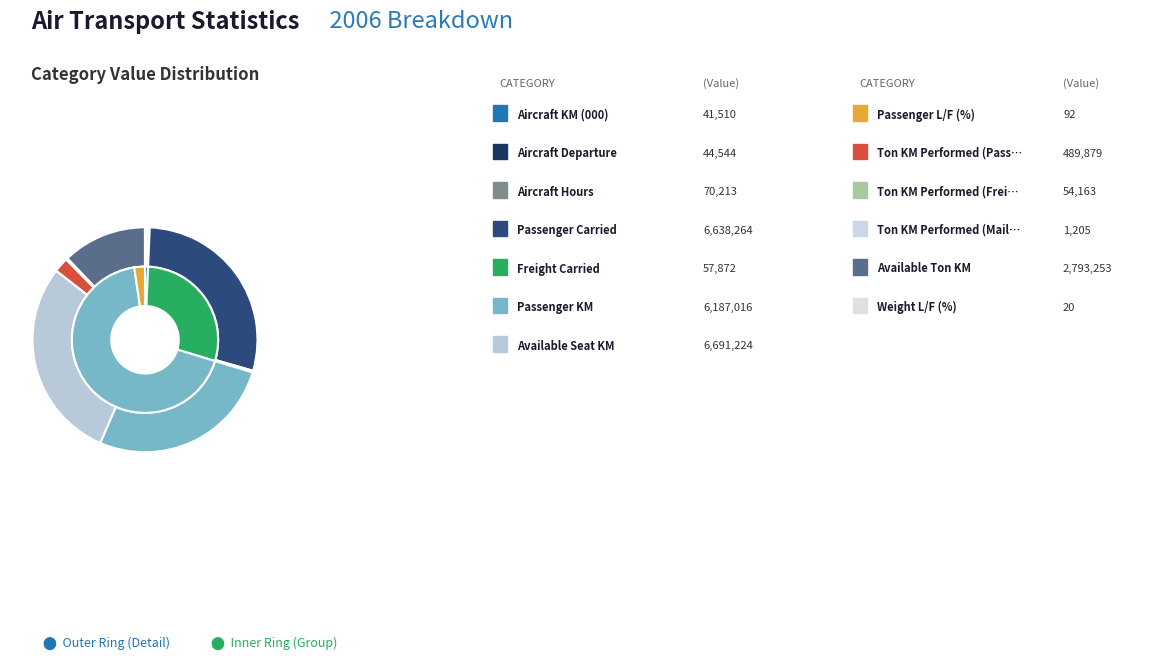

Does any single category account for the majority?

No